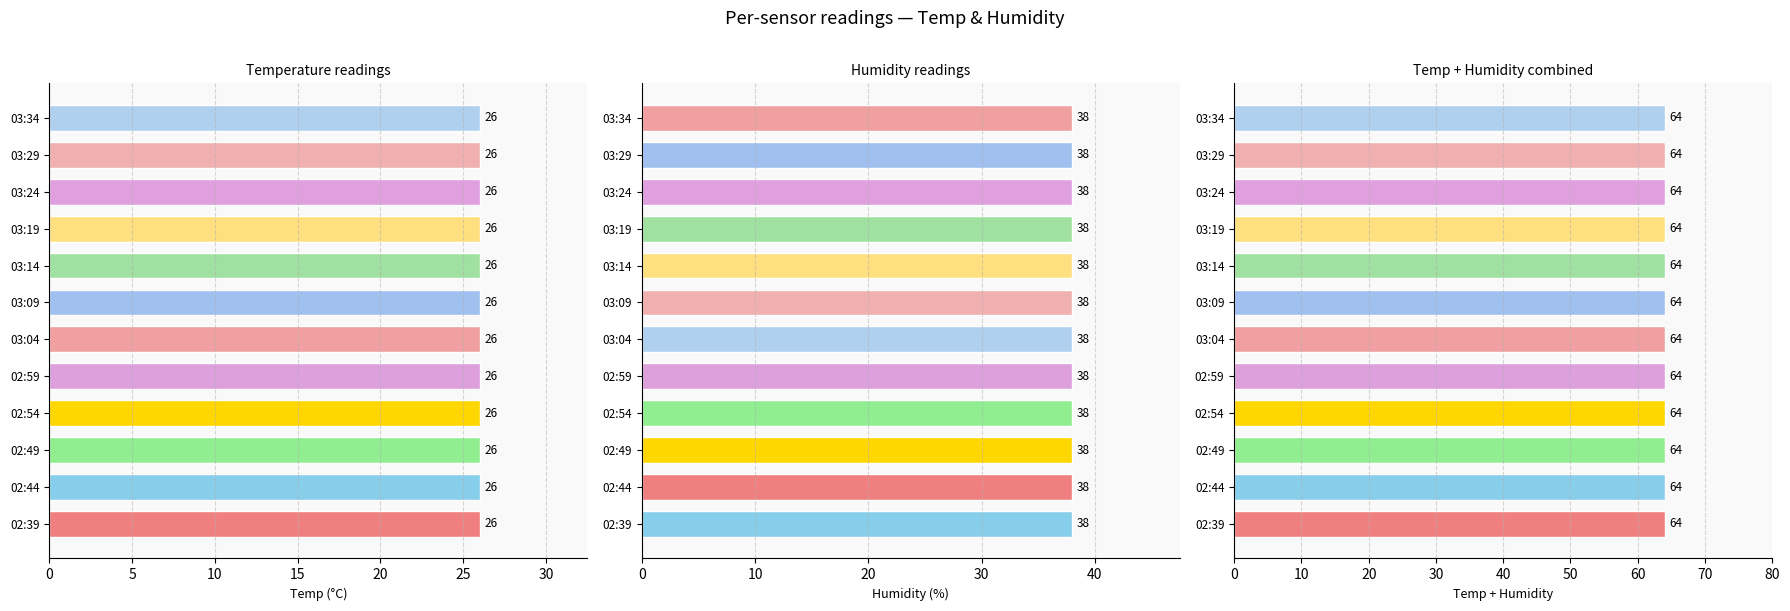

What is the value of the humidity_values bar at the 4th from the left?

38